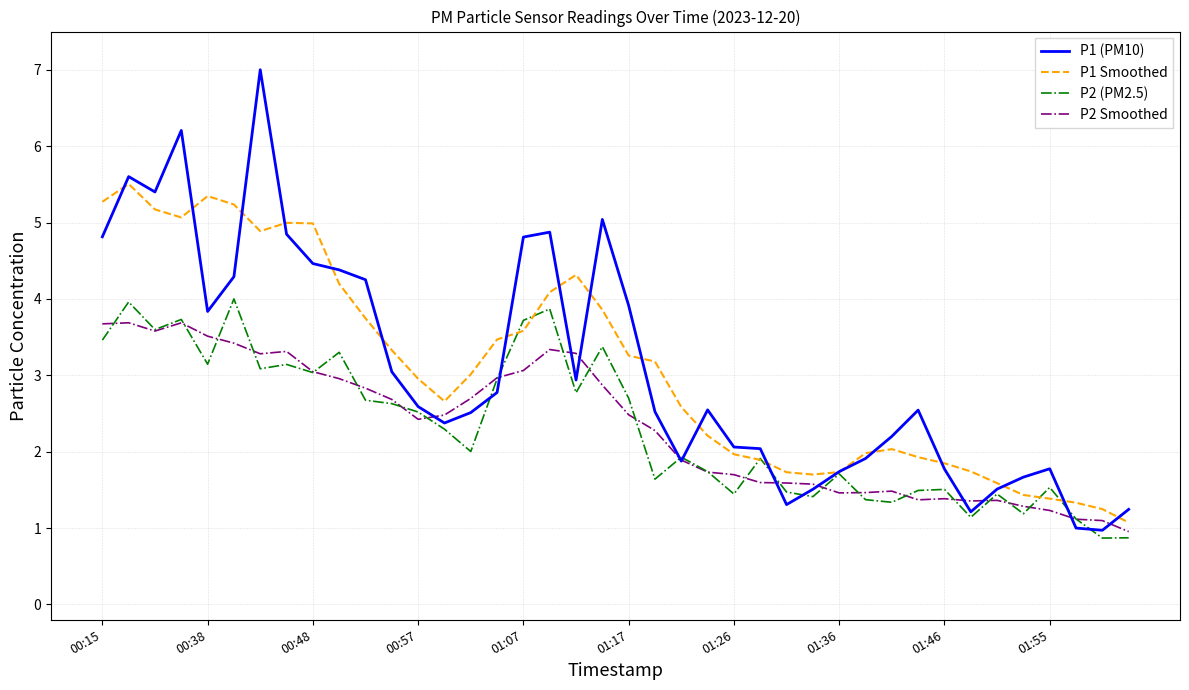

What is the maximum value for P2 Smoothed?

3.7